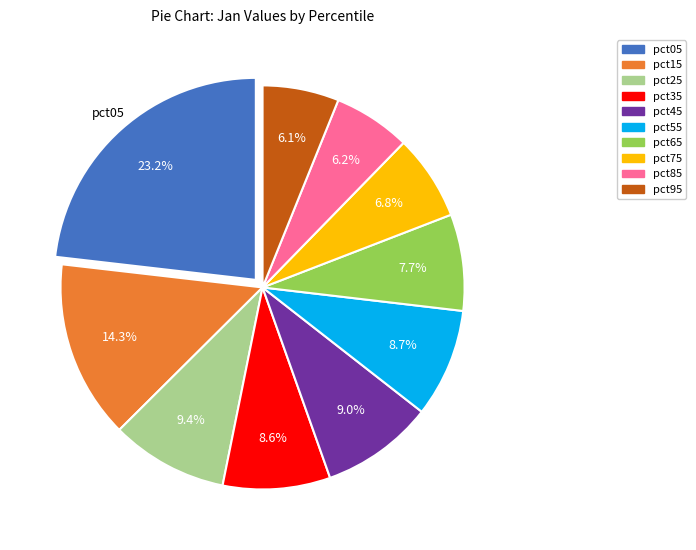

To the nearest percent, what is the combined percentage of pct15 and pct65?

22%